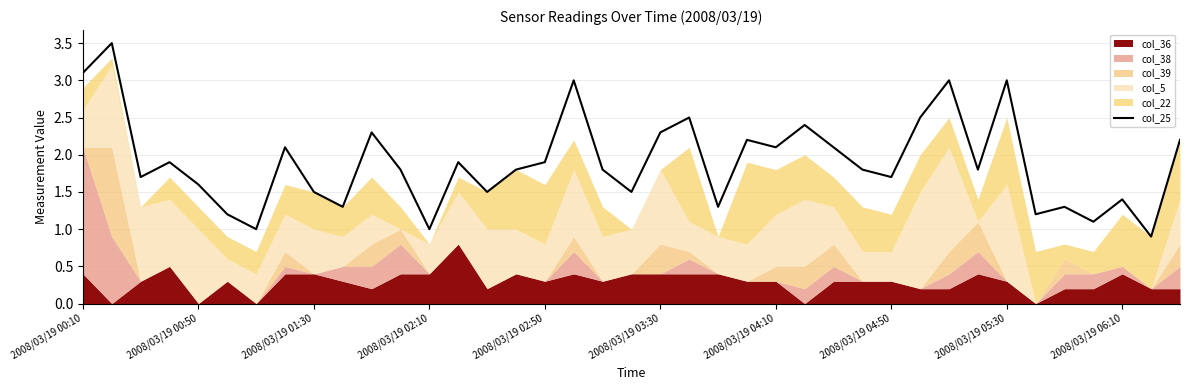

What is the maximum value for col_25?

3.5